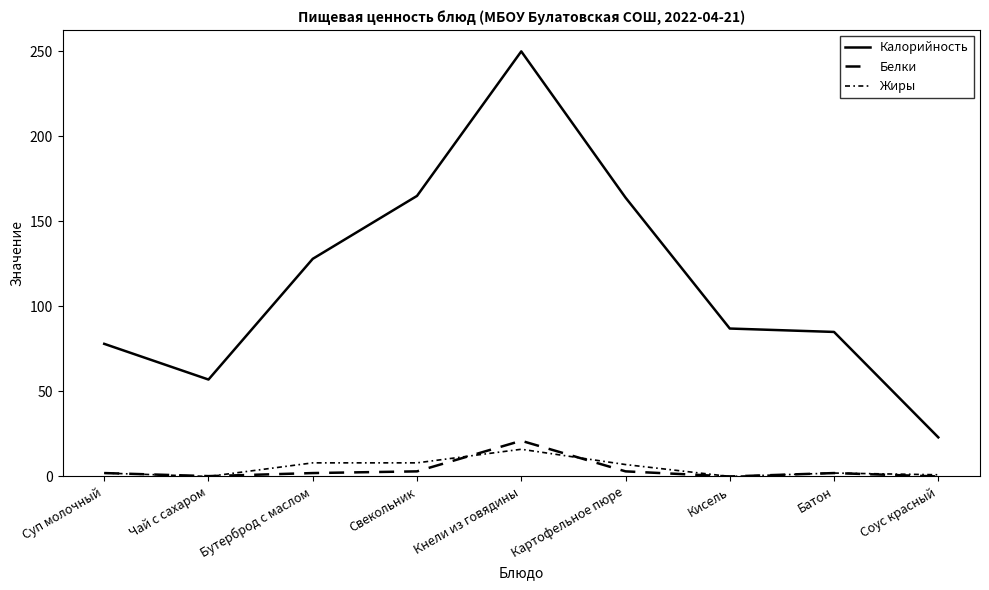

Does the chart display data point markers on the line(s)?

No